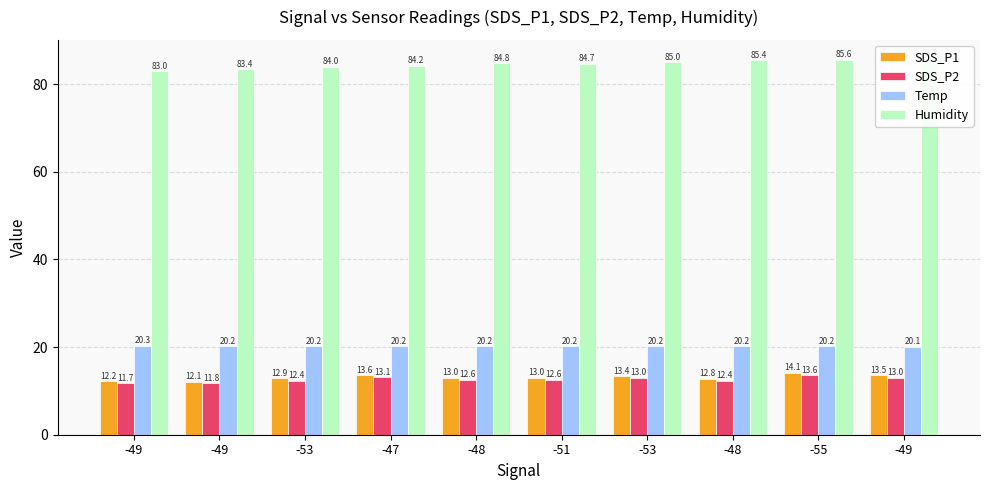

Reading right to left, transcribe all the data shown in this chart.

SDS_P1: -49=13.5	-55=14.1	-48=12.8	-53=13.4	-51=13.0	-48=13.0	-47=13.6	-53=12.9	-49=12.1	-49=12.2
SDS_P2: -49=13.0	-55=13.6	-48=12.4	-53=13.0	-51=12.6	-48=12.6	-47=13.1	-53=12.4	-49=11.8	-49=11.7
Temp: -49=20.1	-55=20.2	-48=20.2	-53=20.2	-51=20.2	-48=20.2	-47=20.2	-53=20.2	-49=20.2	-49=20.3
Humidity: -49=85.8	-55=85.6	-48=85.4	-53=85.0	-51=84.7	-48=84.8	-47=84.2	-53=84.0	-49=83.4	-49=83.0